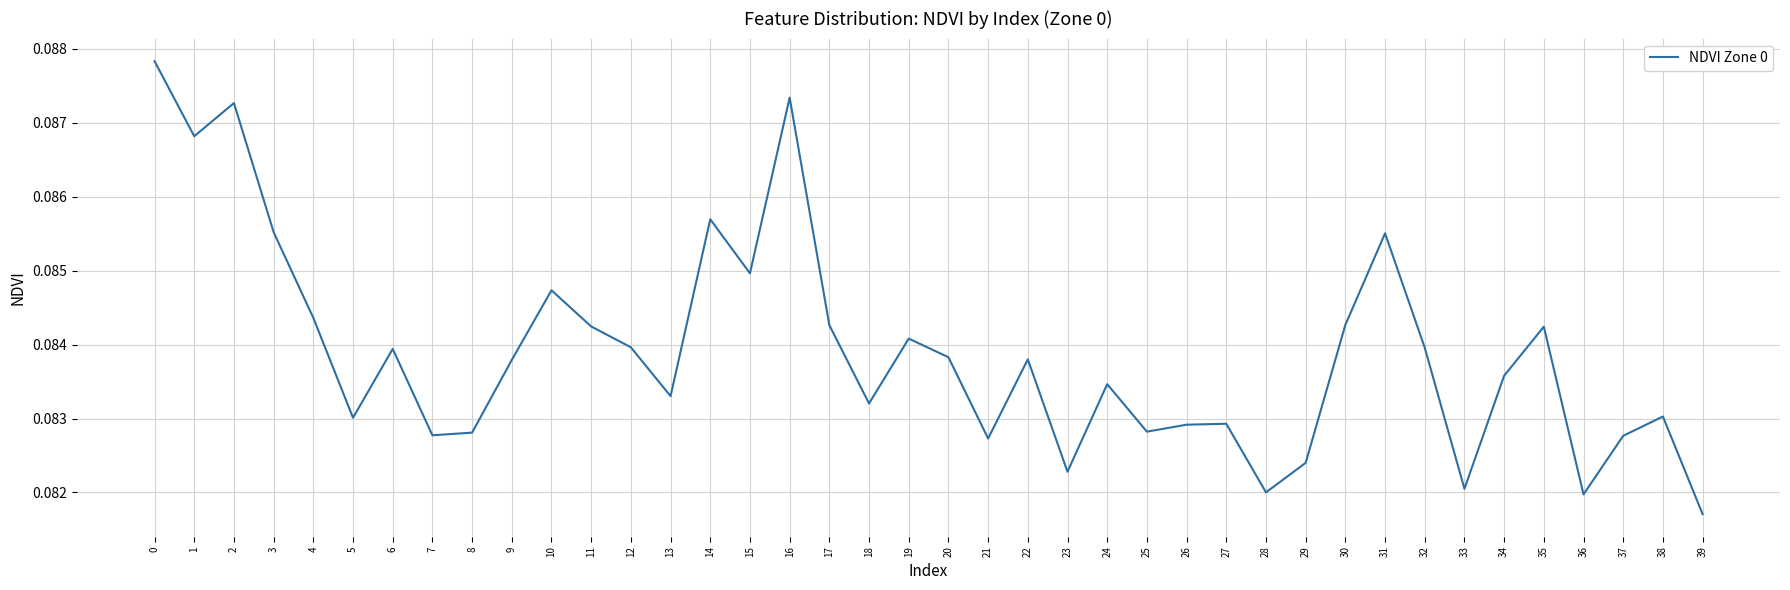

At which label is the value closest to 0?

39